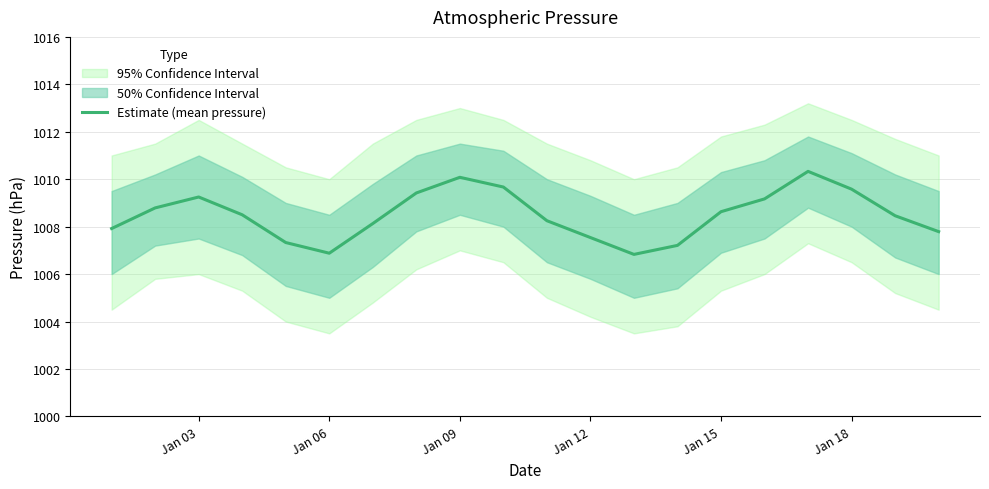

What is the lowest value of the Estimate (mean pressure) series?

1006.8